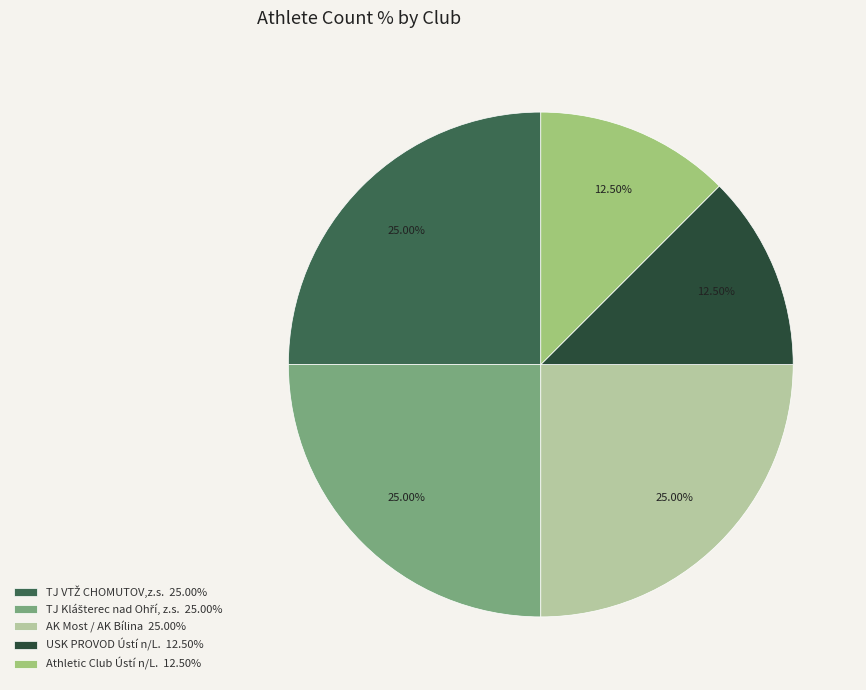

Does AK Most / AK Bílina 25.00% account for over 50% of the chart?

No